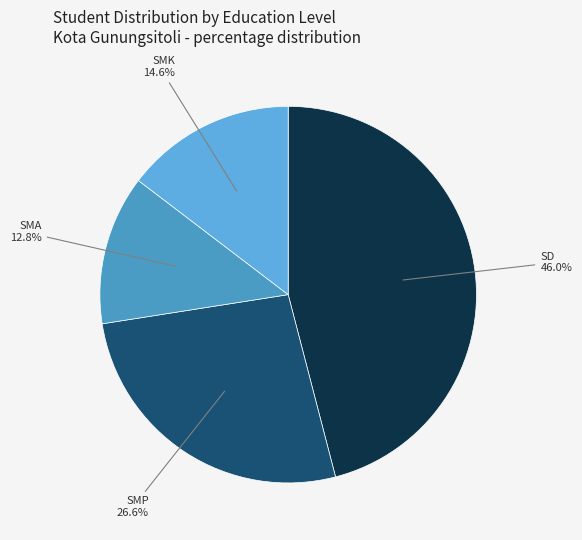

What percentage do SMP and SMK together represent?

41.2%